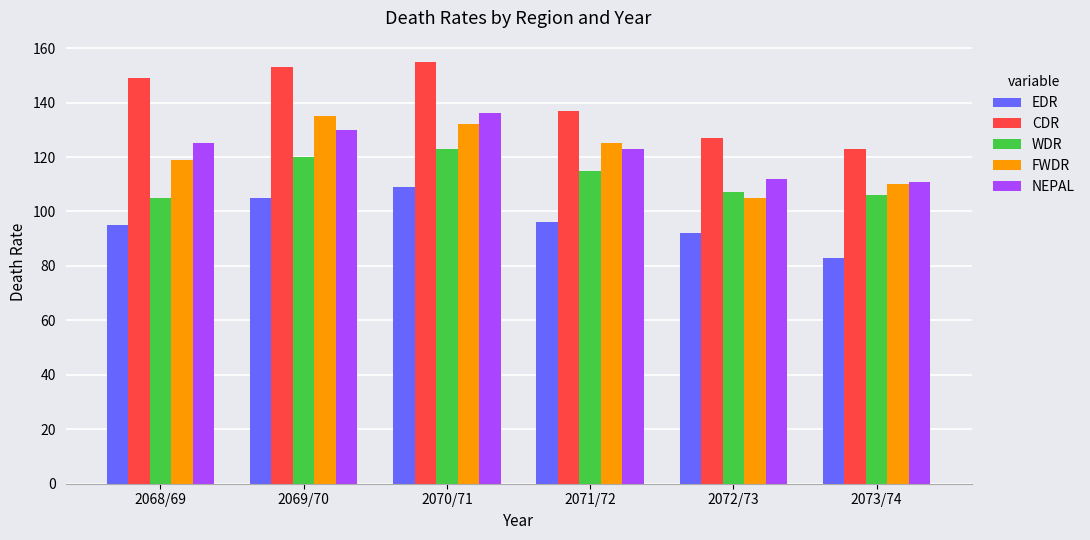

Reading left to right, list all the values displayed in this chart.

EDR: 95	105	109	96	92	83
CDR: 149	153	155	137	127	123
WDR: 105	120	123	115	107	106
FWDR: 119	135	132	125	105	110
NEPAL: 125	130	136	123	112	111